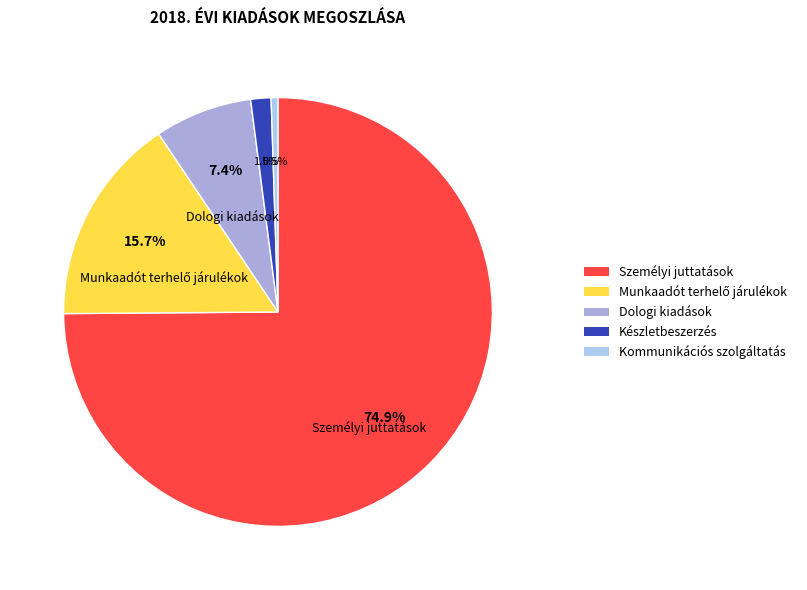

Which category has the biggest portion of the pie?

Személyi juttatások